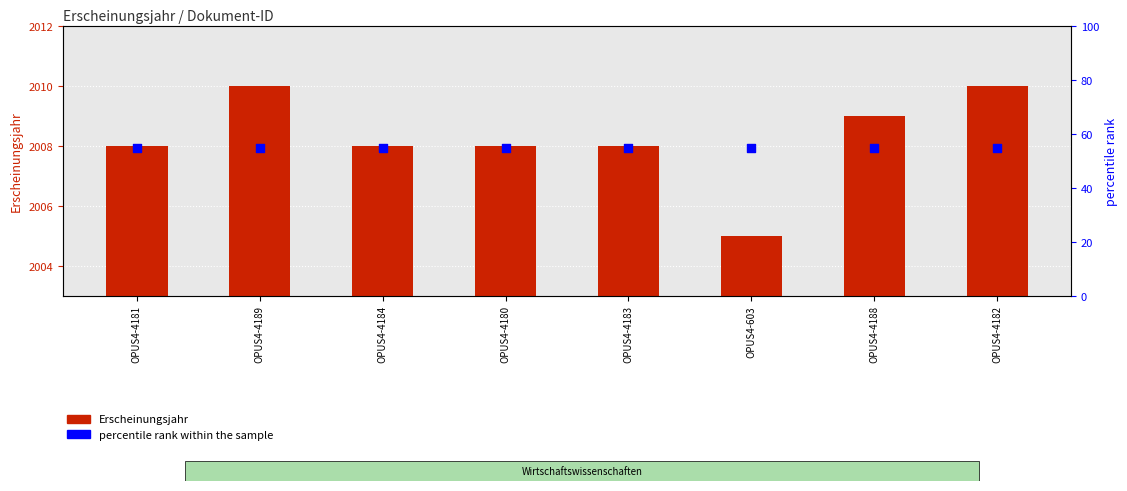

Which series contains the lowest Y value?

percentile rank within the sample